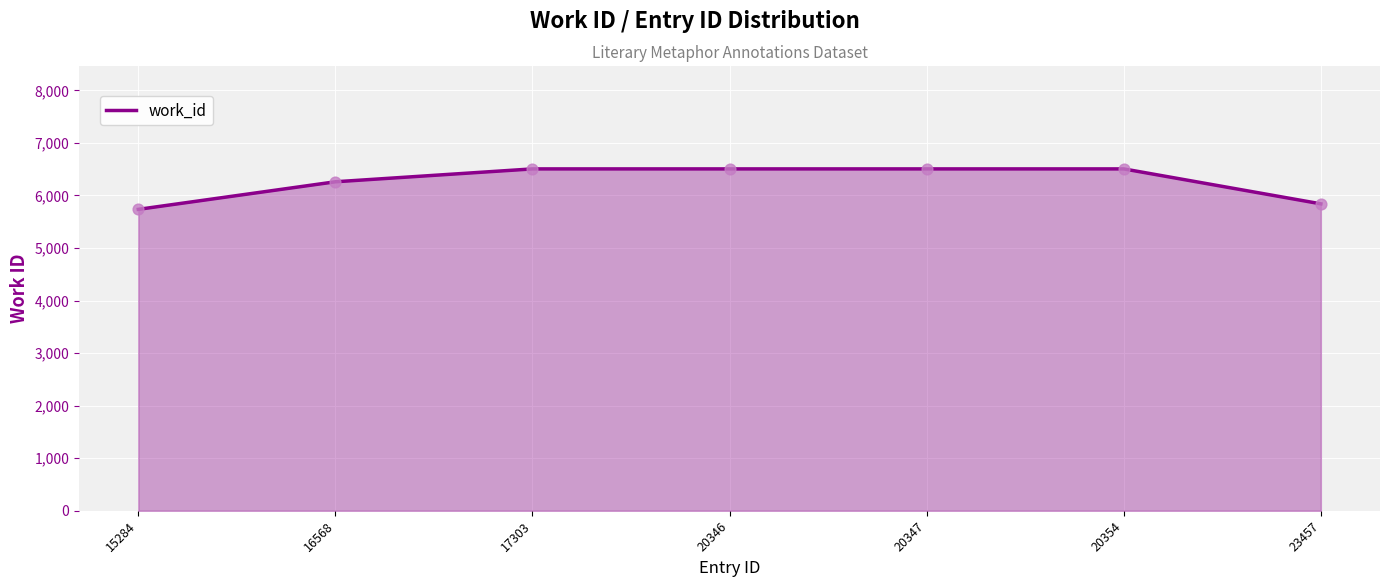

What is the change in value from 16568 to 20347?

+245